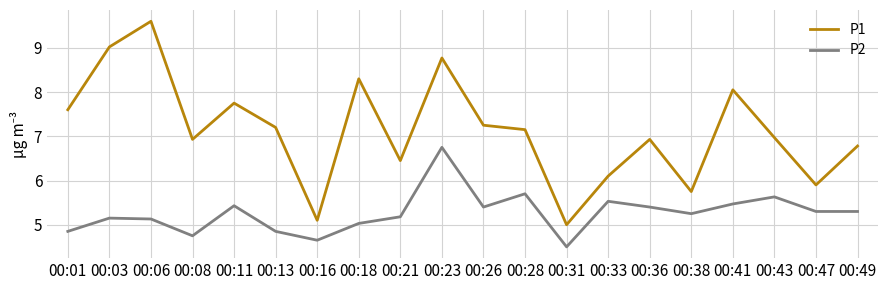

Which category has the lowest value in the P2 series?

00:31